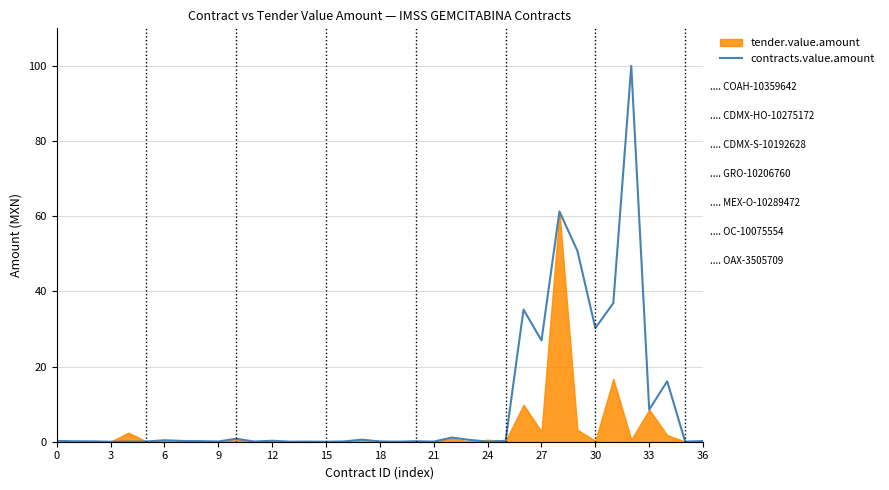

True or false: contracts.value.amount has a value of 26.9 at 27.

True